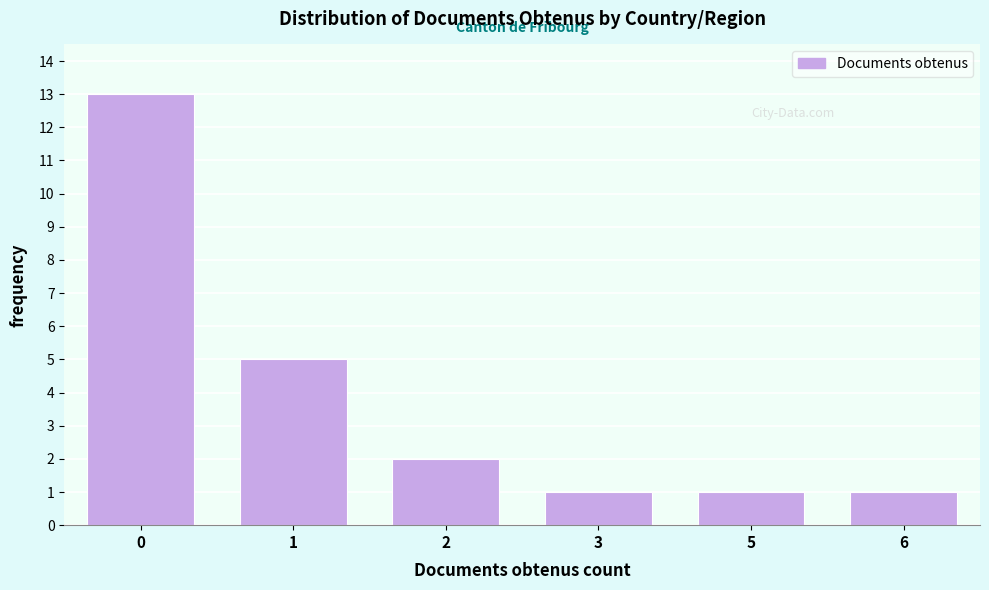

Reading right to left, what are all the values shown in this chart?

6=1	5=1	3=1	2=2	1=5	0=13